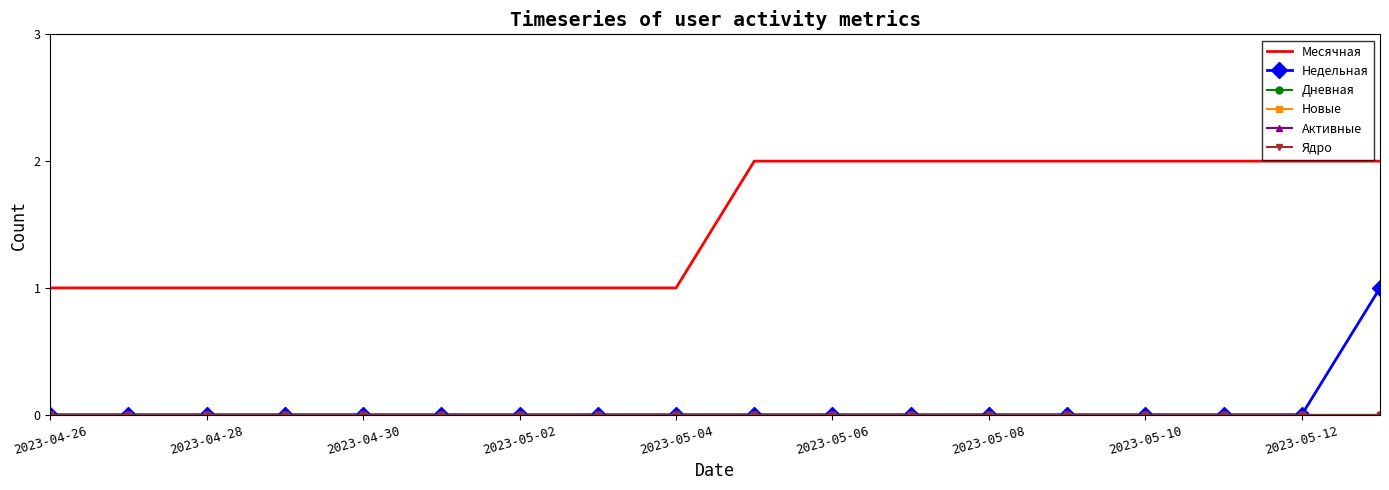

Which series has the largest range (max minus min)?

Месячная